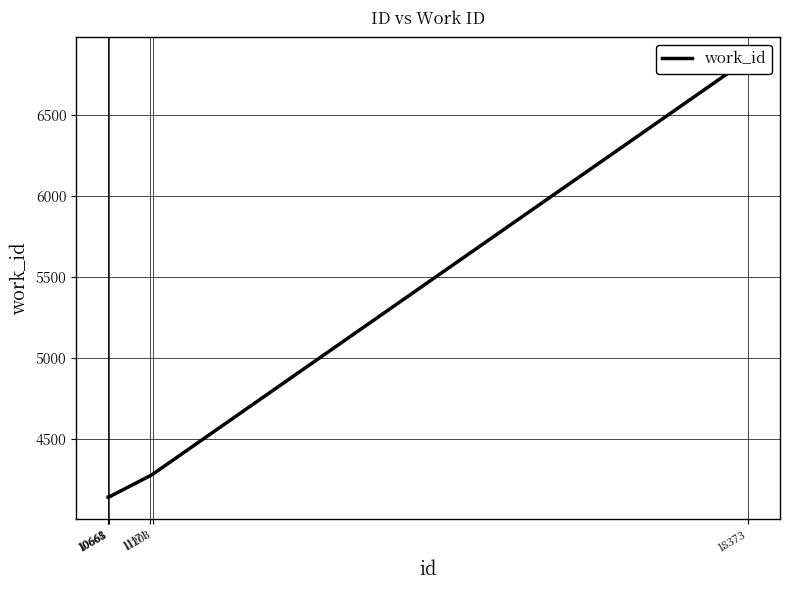

The chart shows a value of 4274 at 11171. True or false?

True